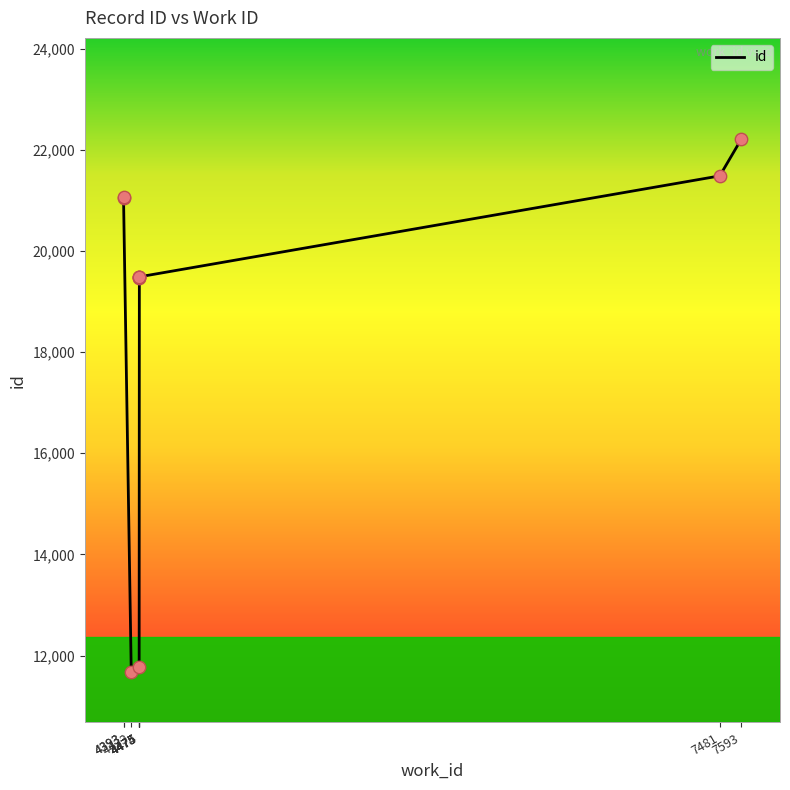

Approximately how many times larger is the value at 4475 compared to 4393?

0.9